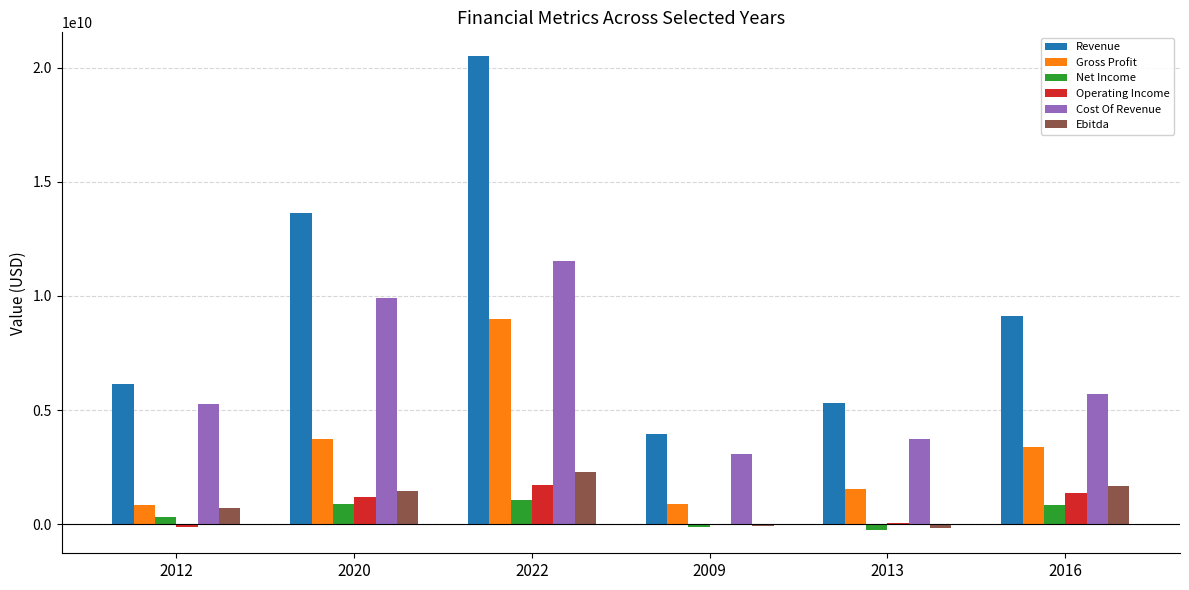

What is the sum of the Revenue values at 2020 and 2013?

18912982000